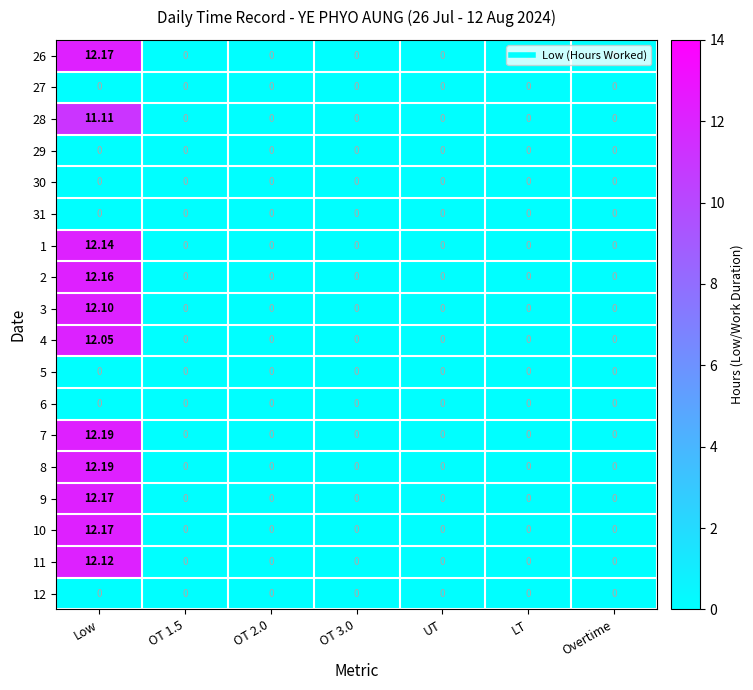

At which category is the sum across all series the highest?

Low